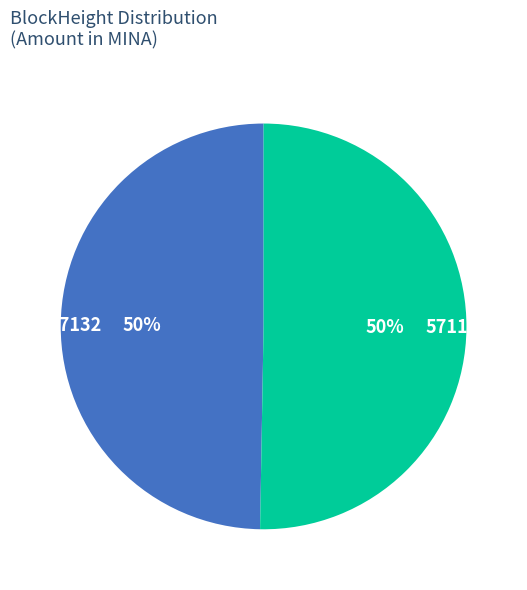

Is it true that 57132 is 50% of the pie?

True